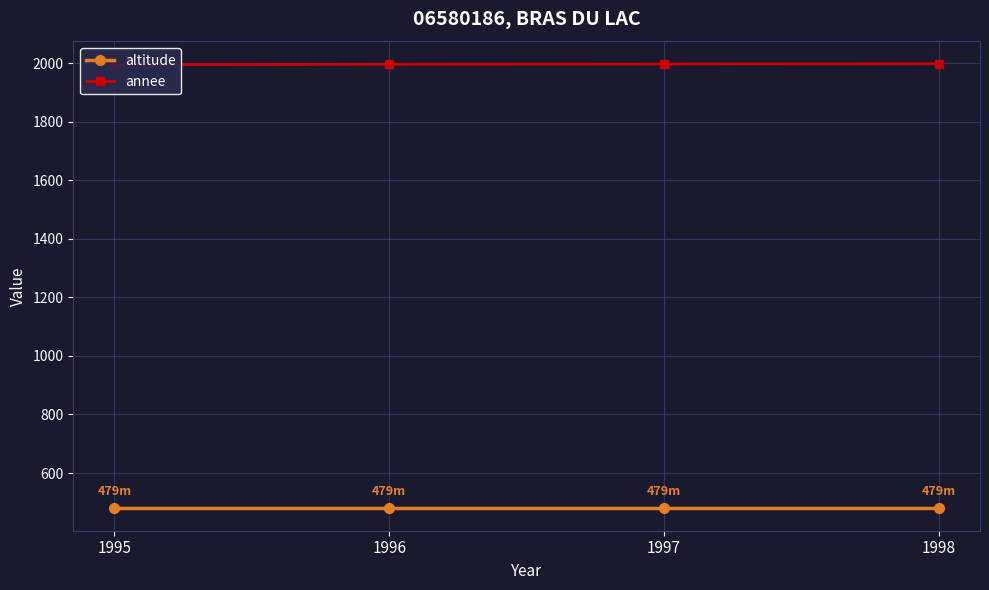

The altitude series shows 724 at 1998. True or false?

False